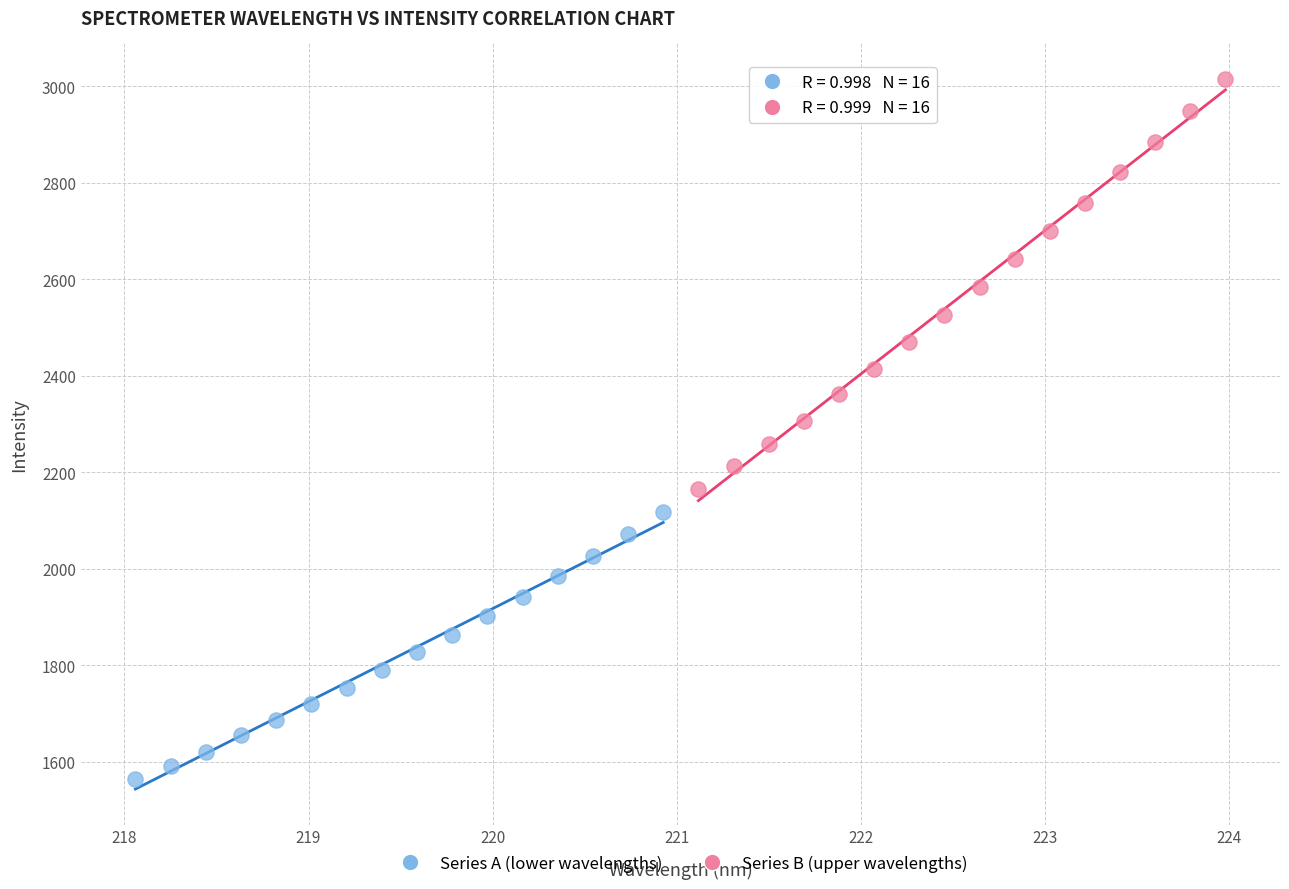

Which series reaches the maximum Y coordinate?

Series B (upper wavelengths)